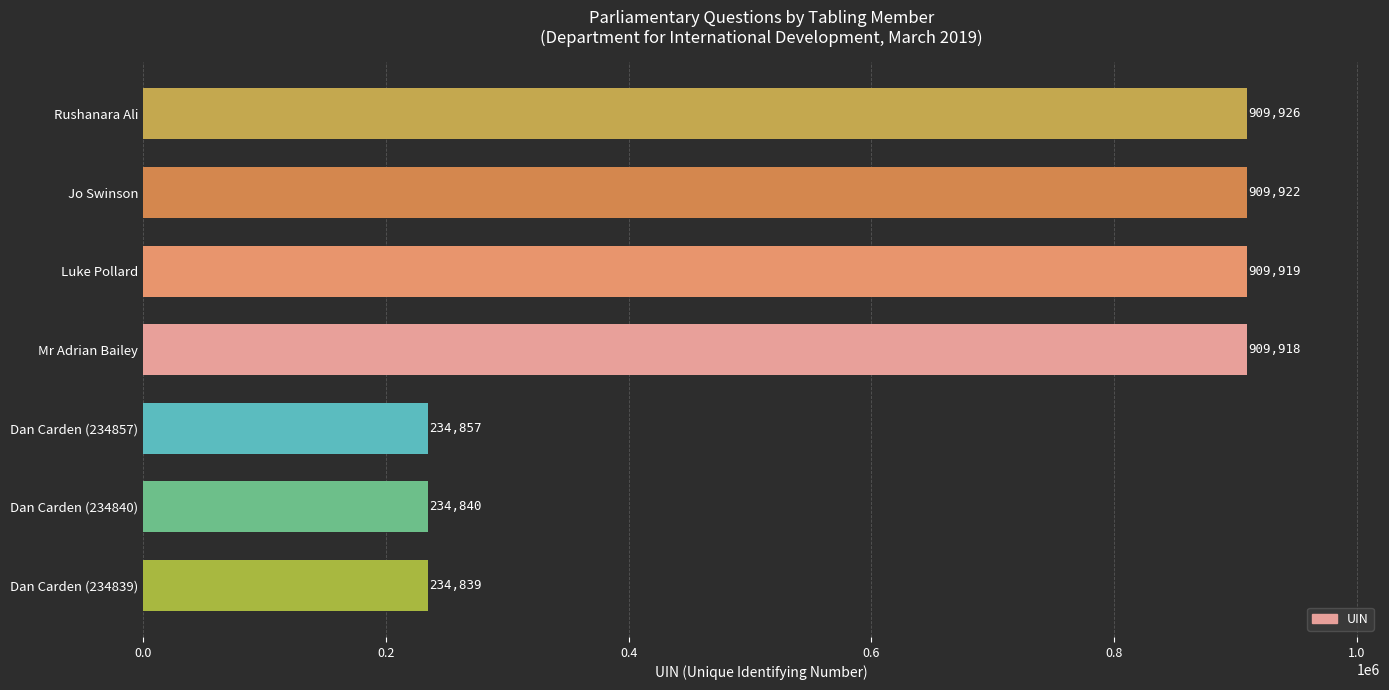

List the labels in order of value, largest first.

Rushanara Ali, Jo Swinson, Luke Pollard, Mr Adrian Bailey, Dan Carden (234857), Dan Carden (234840), Dan Carden (234839)